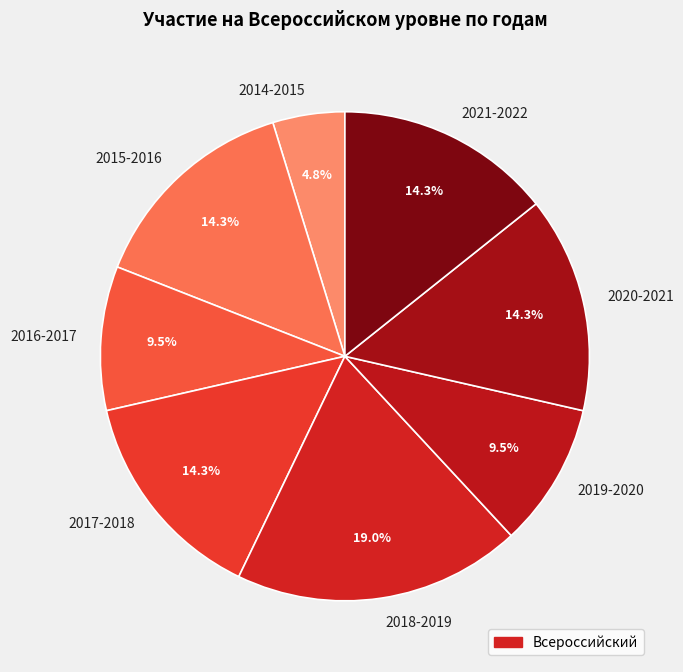

True or false: 2018-2019 accounts for 5% of the total.

False